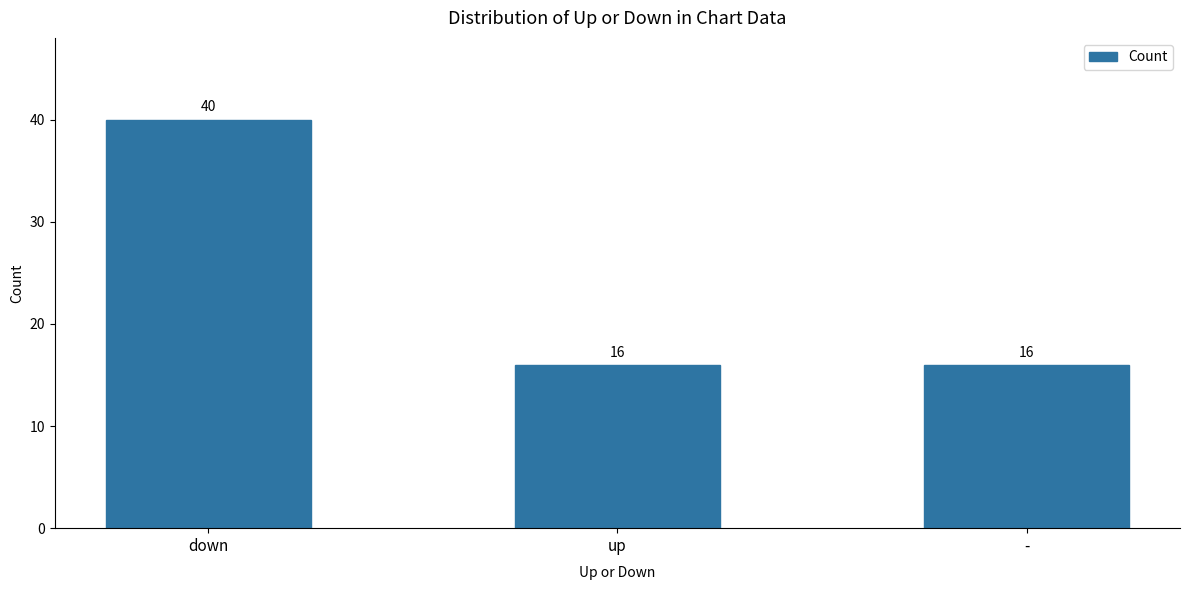

Is it true that the value at down is 40?

True